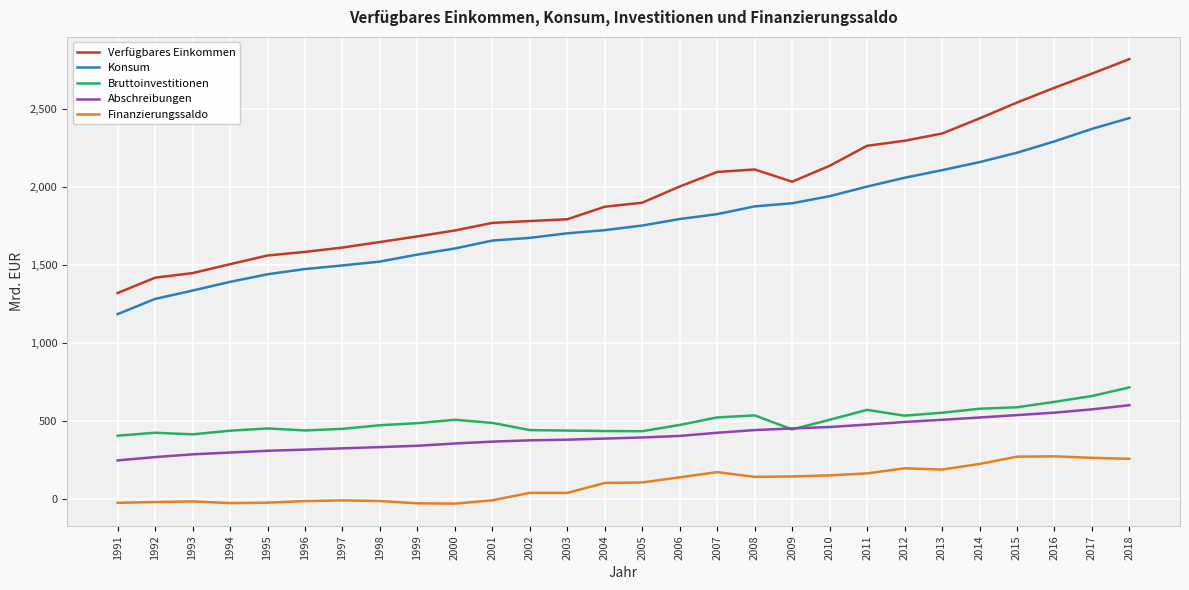

Which series has the widest spread of values?

Verfügbares Einkommen